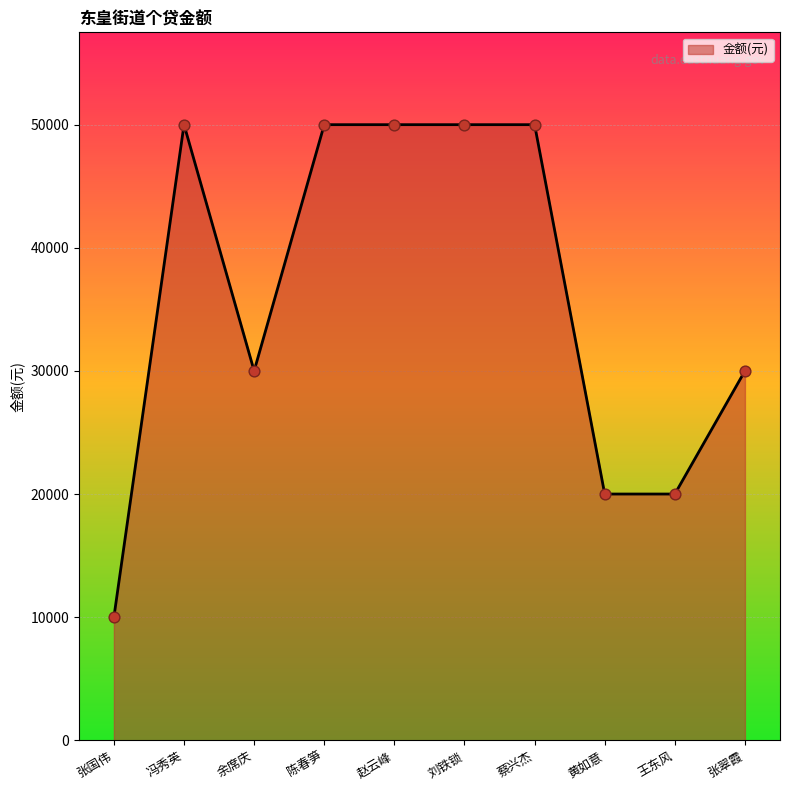

Approximately how many times larger is the value at 赵云峰 compared to 王东风?

2.5